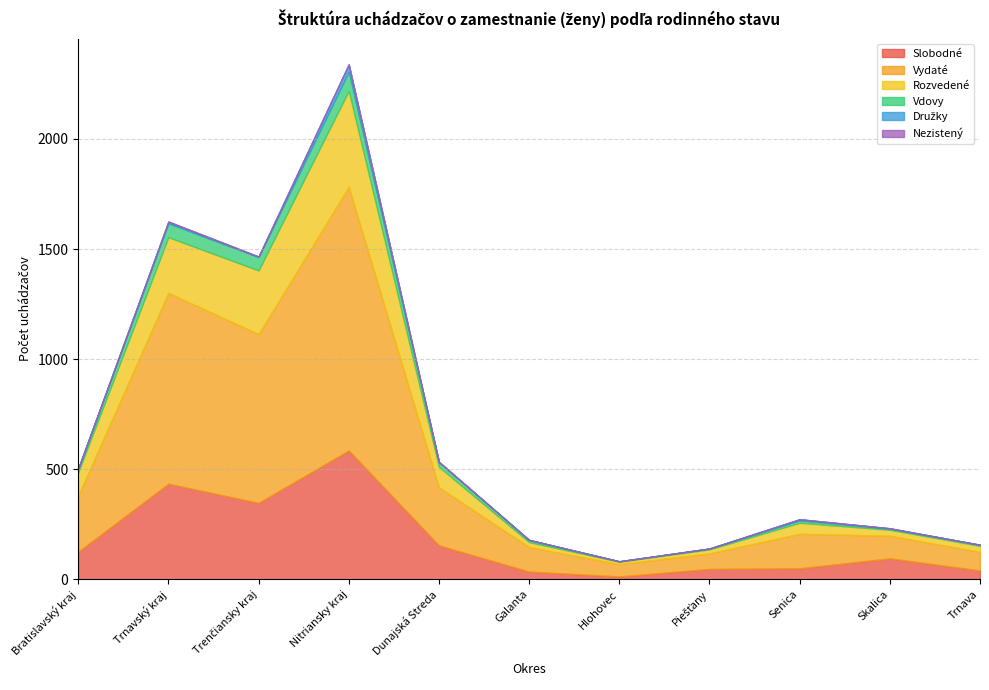

At which label does Rozvedené first exceed 50?

Bratislavský kraj